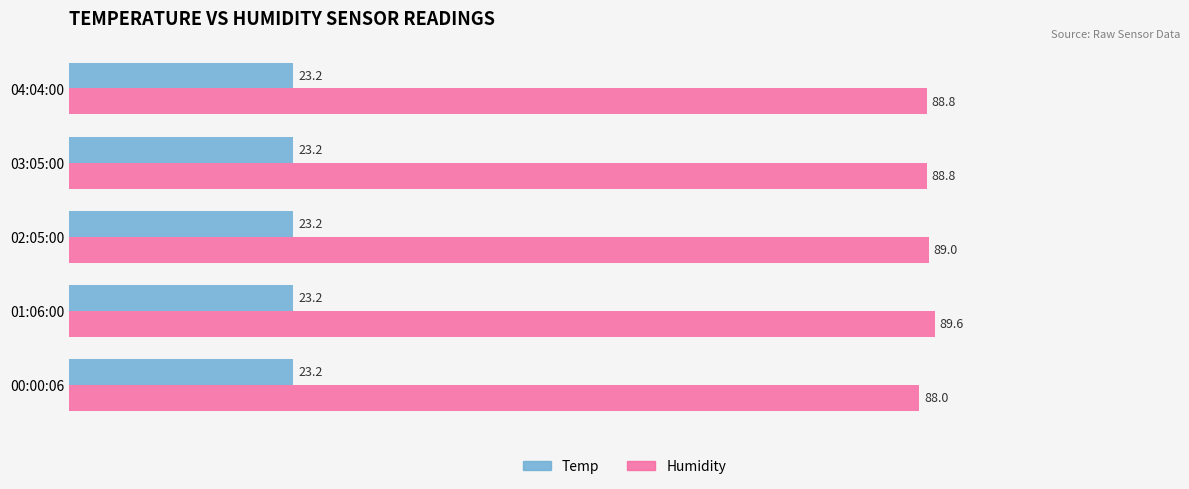

Is it true that Humidity equals 128.7 at 04:04:00?

False